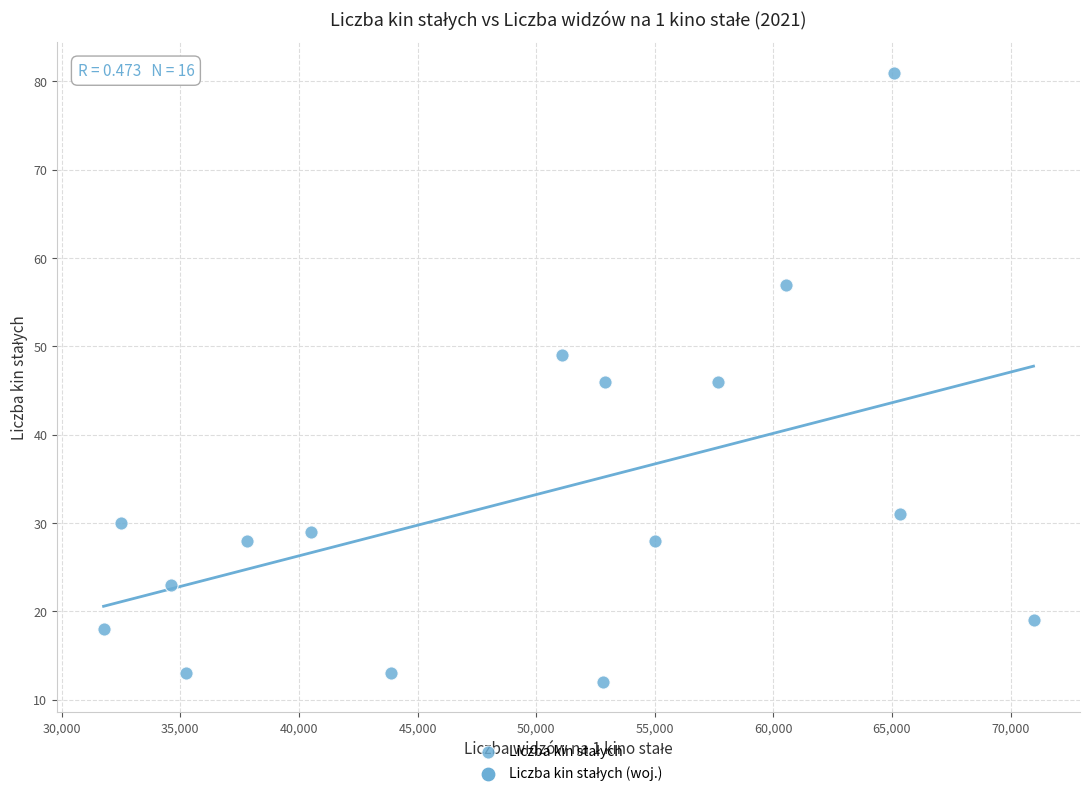

What is the range of Y values (max minus min)?

69